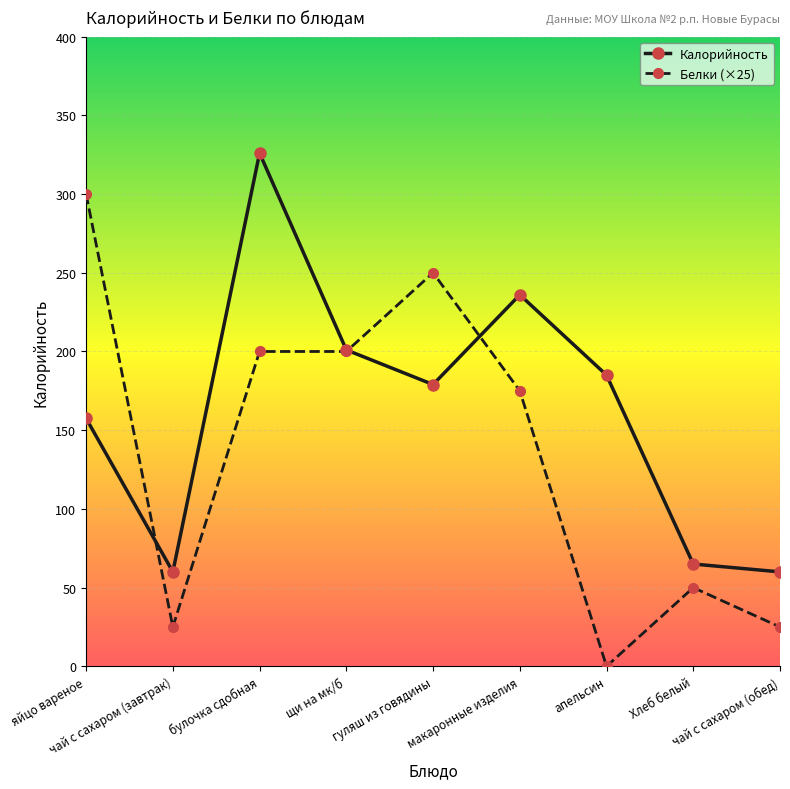

True or false: Калорийность and Белки (×25) intersect in this chart.

True